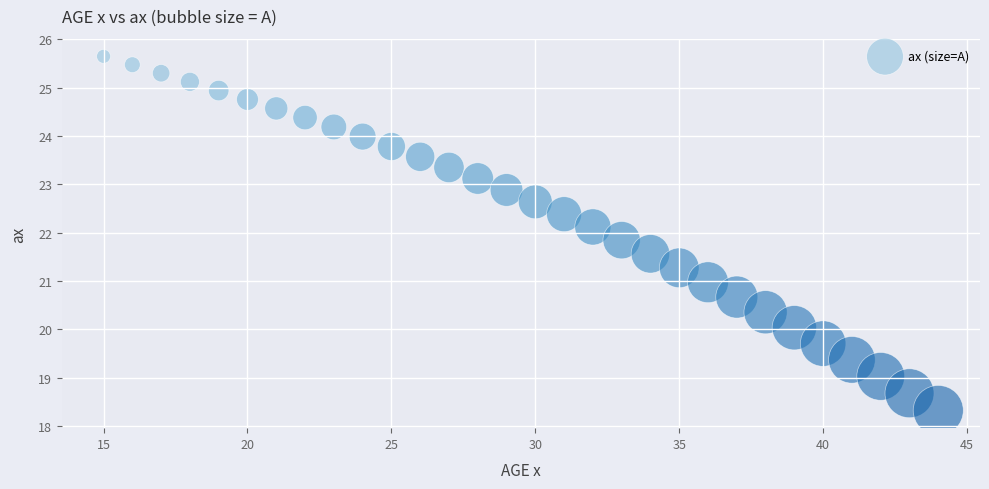

What is the range of Y values (max minus min)?

7.3